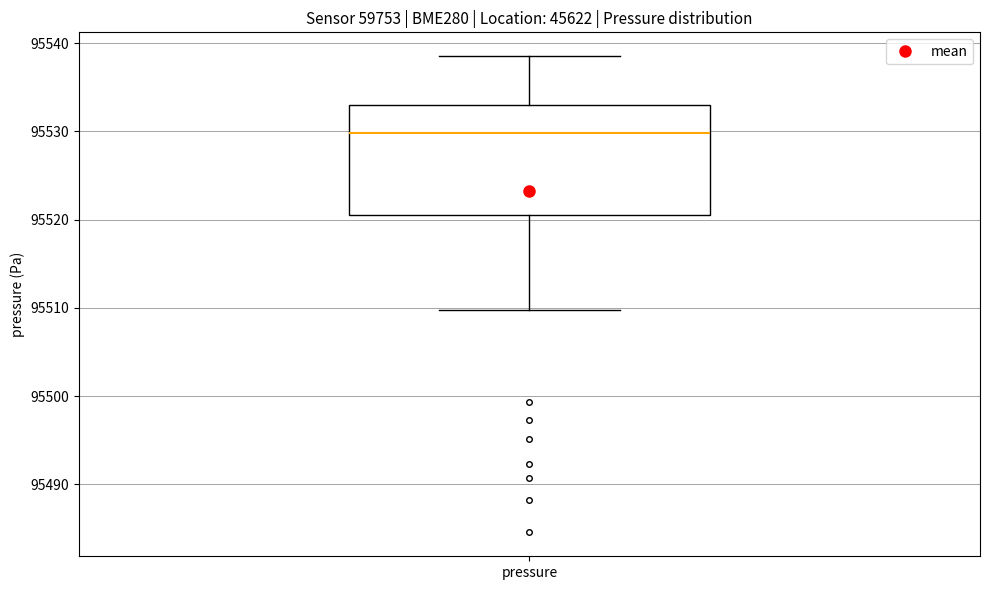

Transcribe this box plot: give where the median line is, the range the box spans, and where the two whiskers end, as read against the y-axis. The values are not printed on the chart, so give them approximately, as read against the axis.

median 95530, box 95520 to 95533, whiskers 95510 to 95539